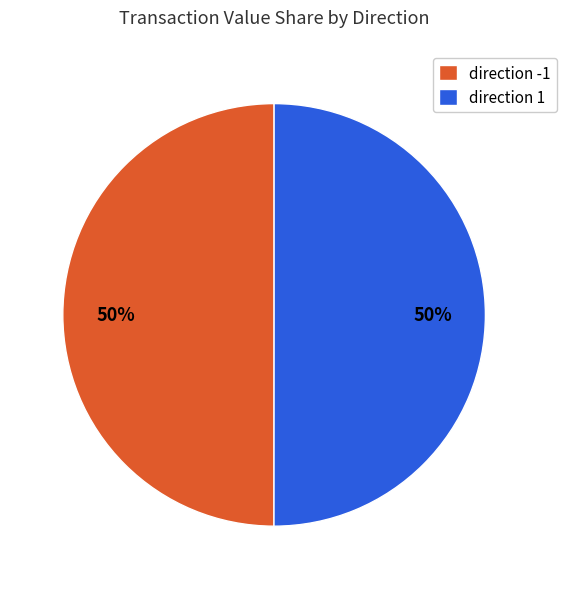

The direction 1 slice represents 50% of the pie. True or false?

True